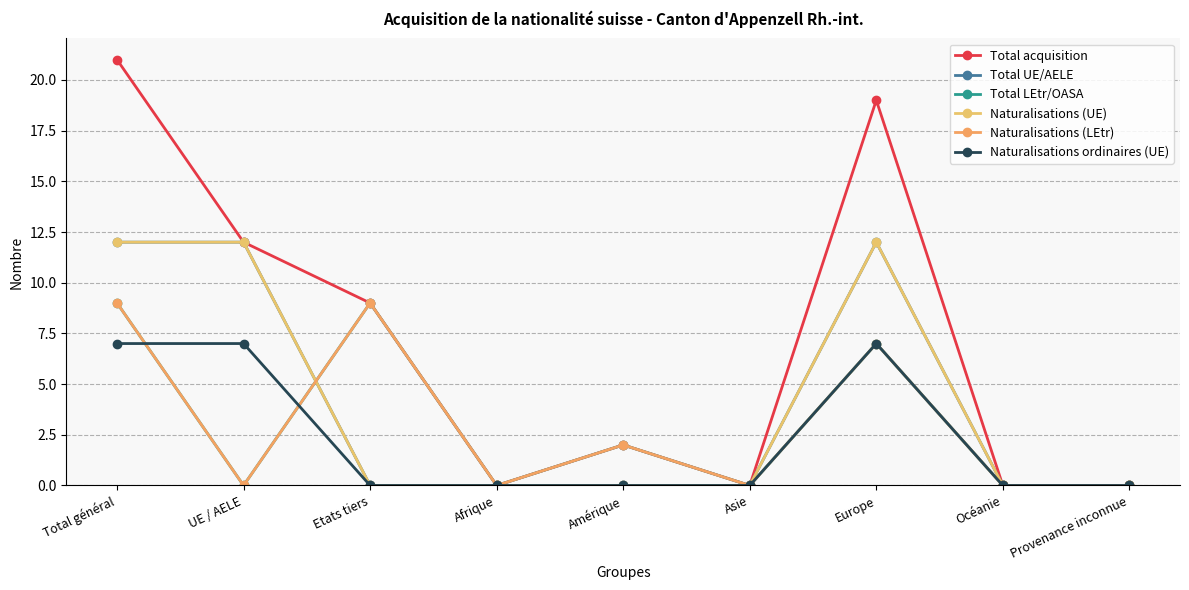

How many interior local peaks does the Total UE/AELE series have?

1